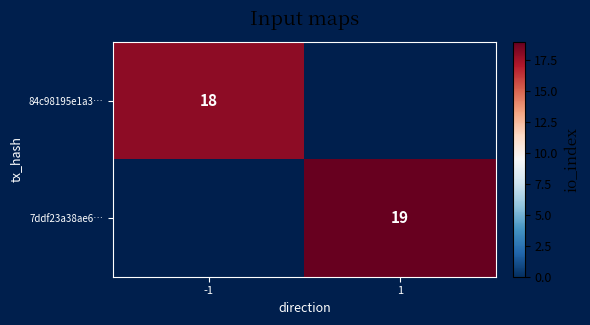

Is it true that 7ddf23a38ae6… equals 26.2 at 1?

False